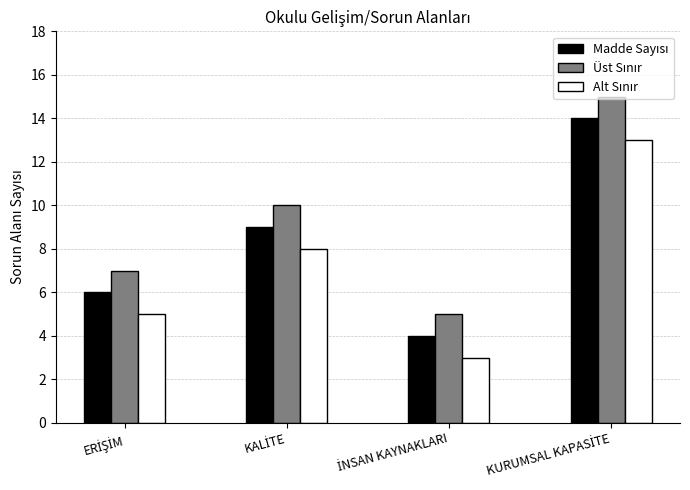

What is the greatest value displayed?

15